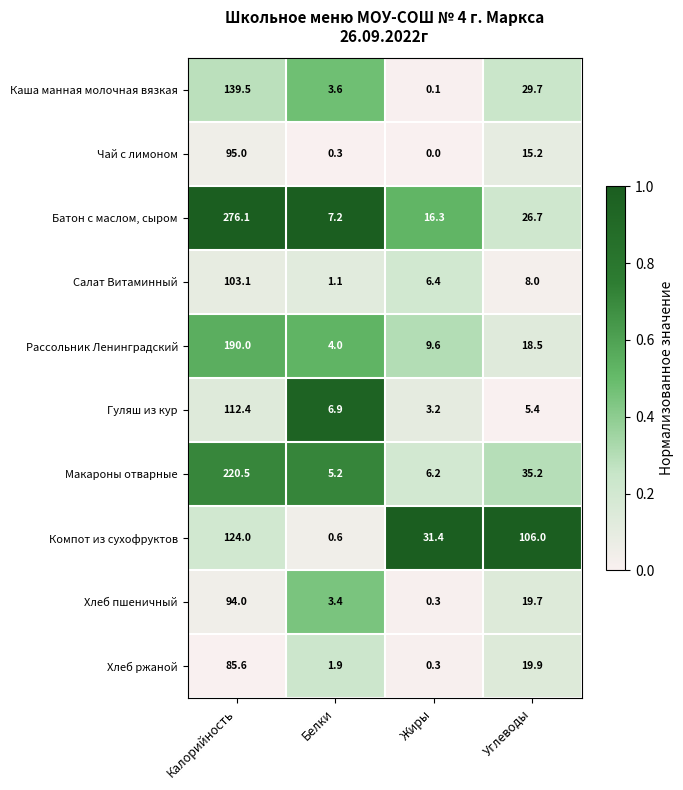

What is the maximum value shown in the chart?

276.1